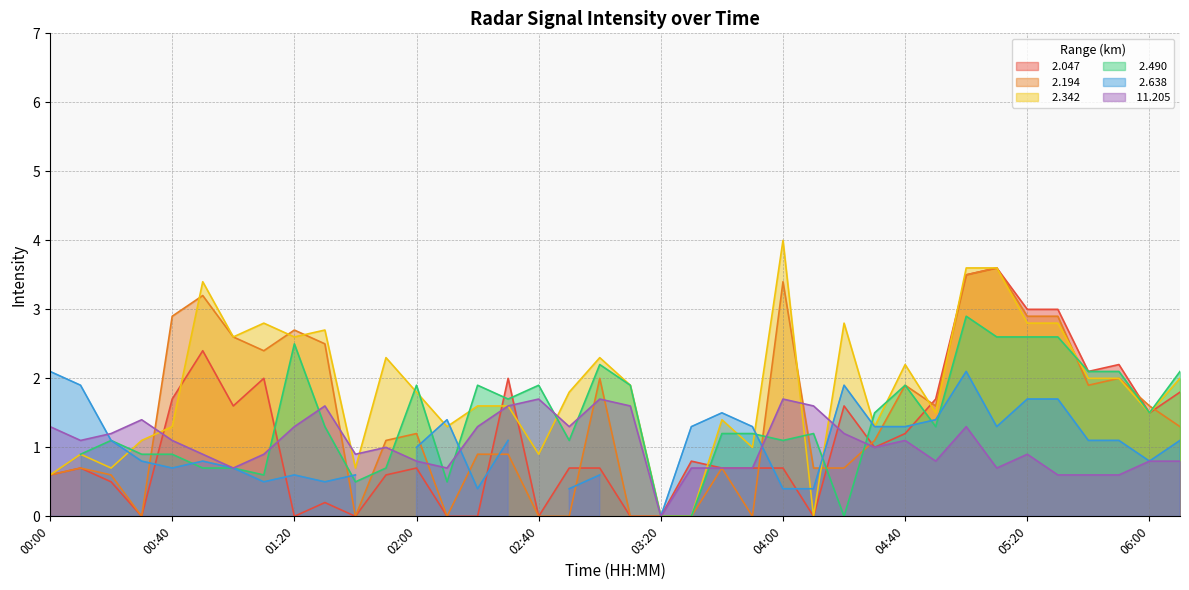

Read the  11.205 value at 01:10.

0.9